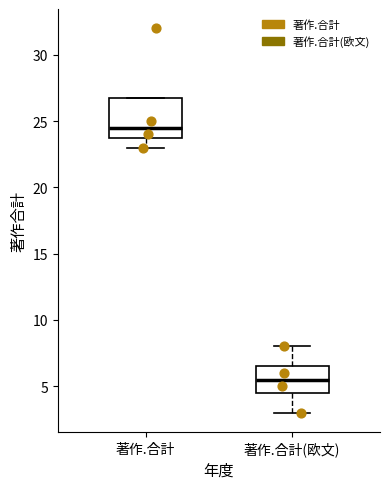

Where does the lower whisker of the box for 著作.合計(欧文) end on the y-axis? The values are not printed on the chart, so give them approximately, as read against the axis.

3.0